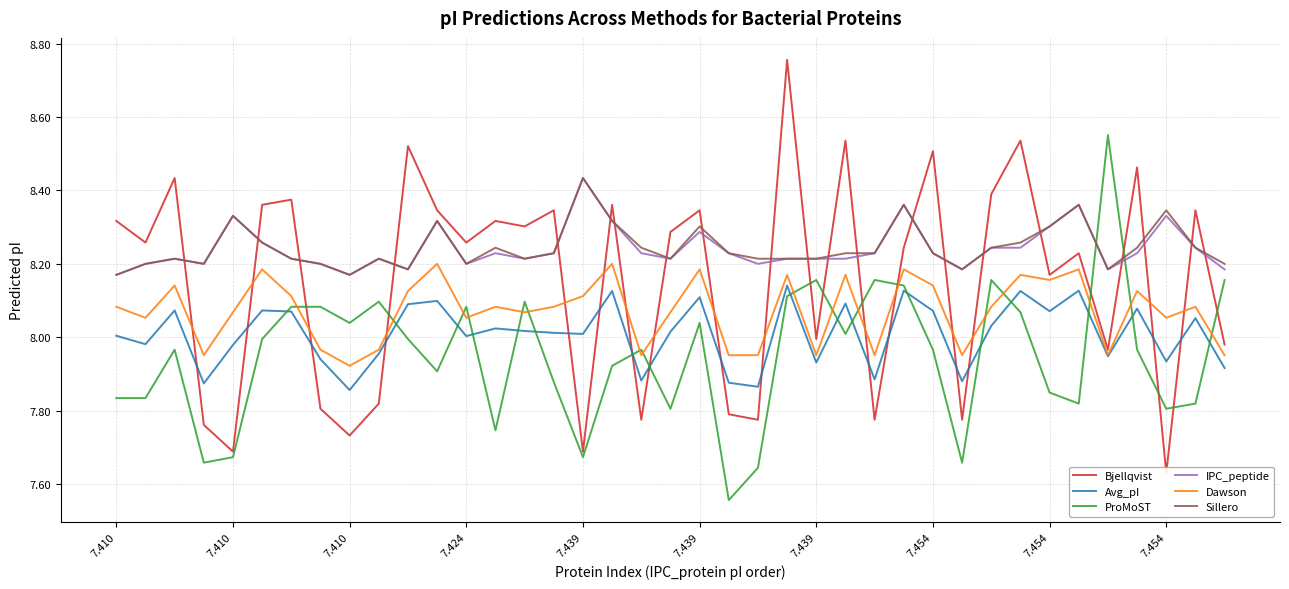

What is the approximate value of IPC_peptide at 7.439?

8.4